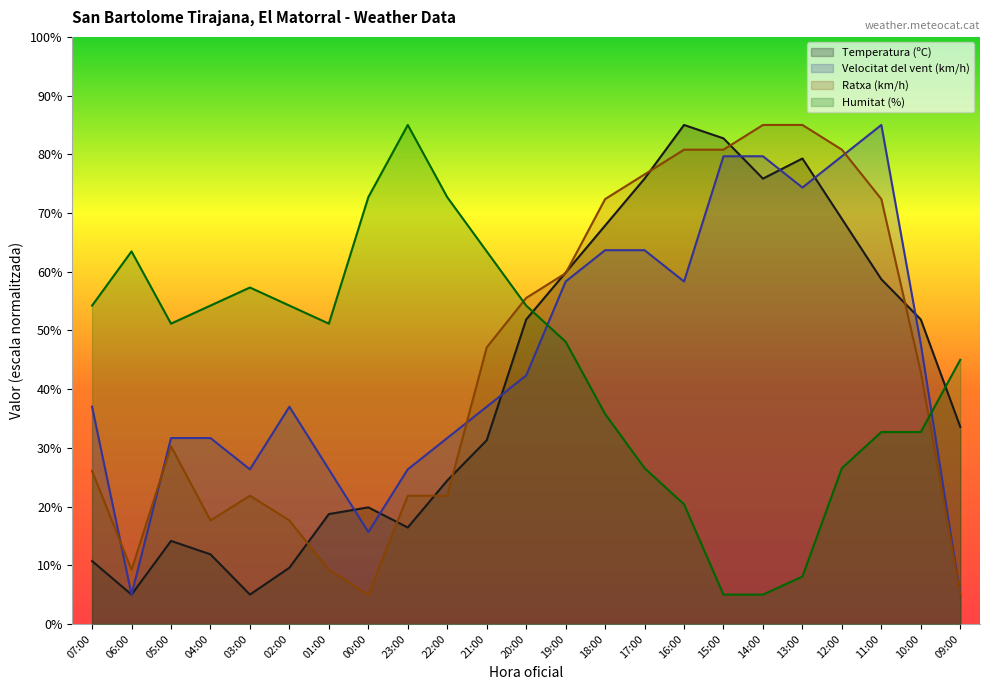

At which label is Temperatura (ºC) closest to 44?

20:00